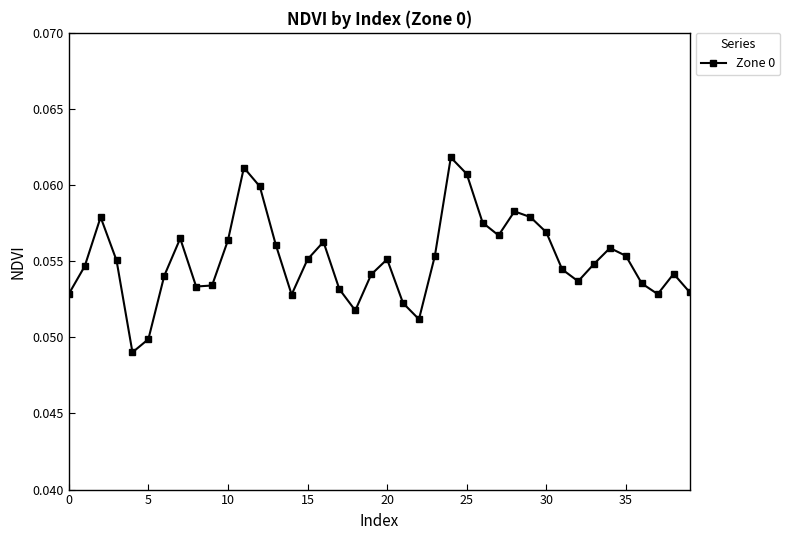

How many points are higher than both their immediate neighbors (excluding endpoints)?

9